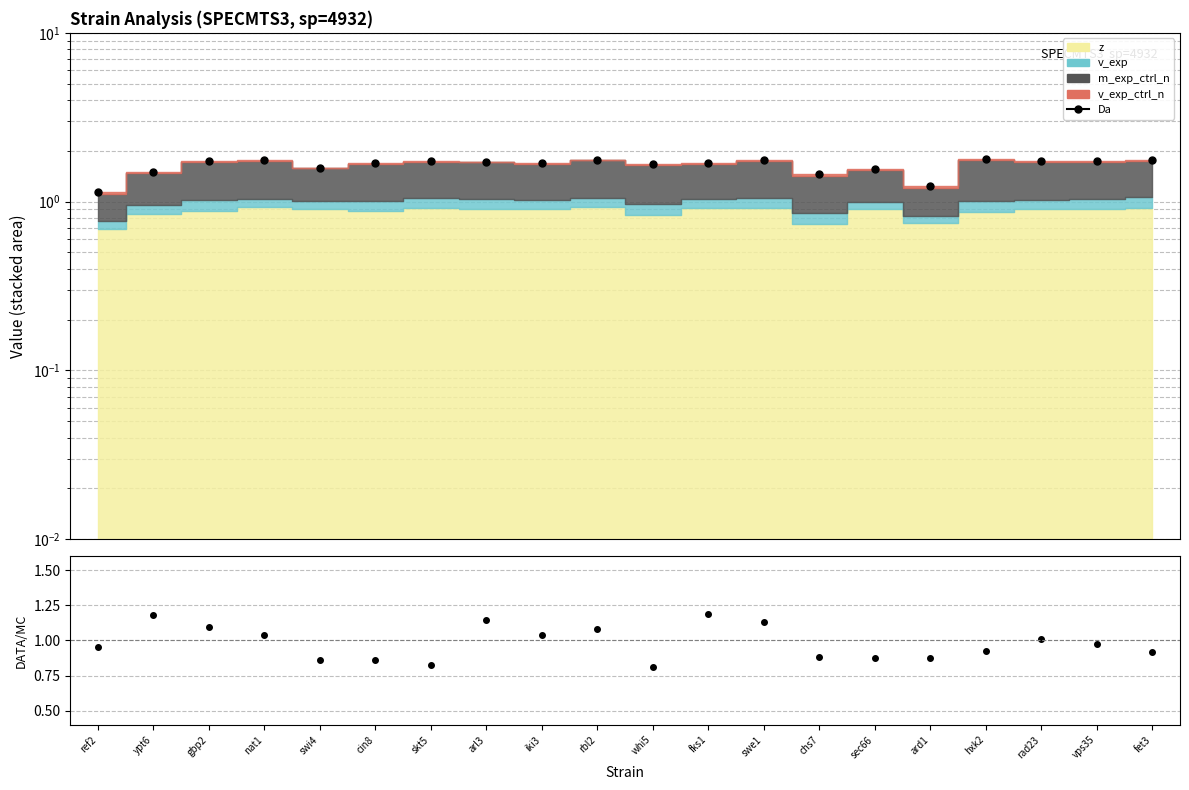

At which label is the value closest to 1?

ref2